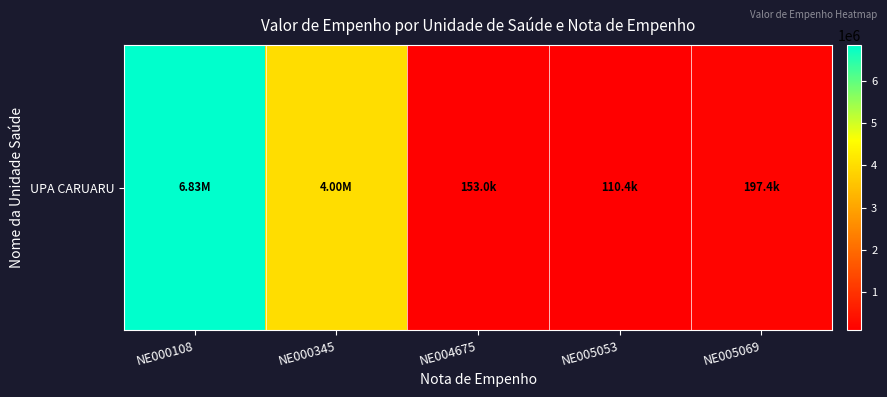

At which label is the value closest to 3472230?

NE000345